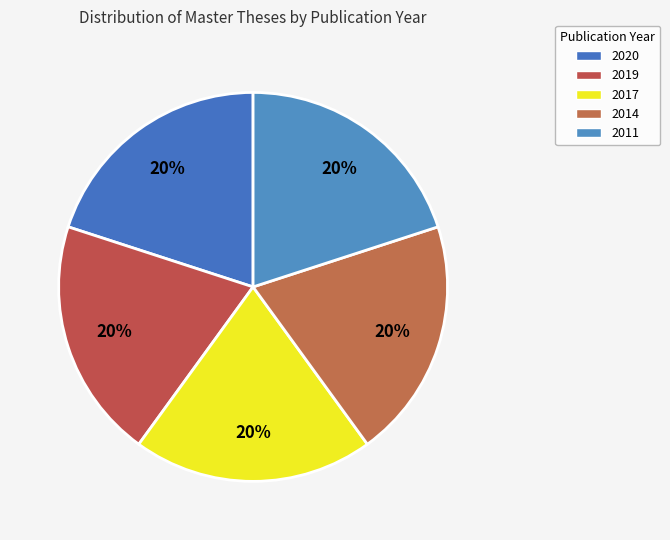

Which has a higher value, 2020 or 2011?

2020